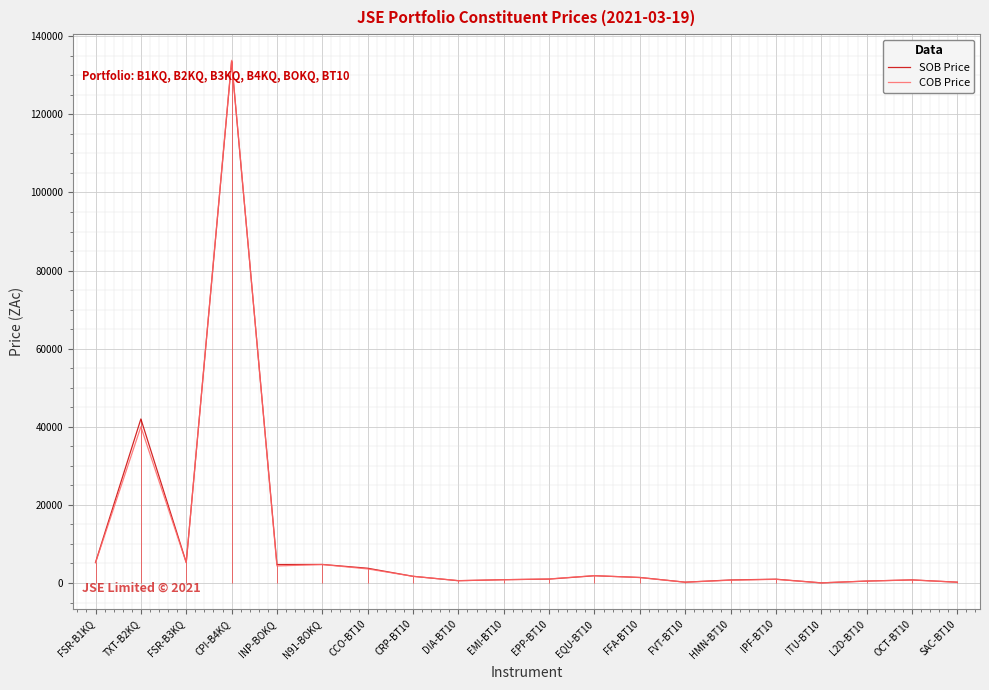

How many interior local valleys does the COB Price series have?

5